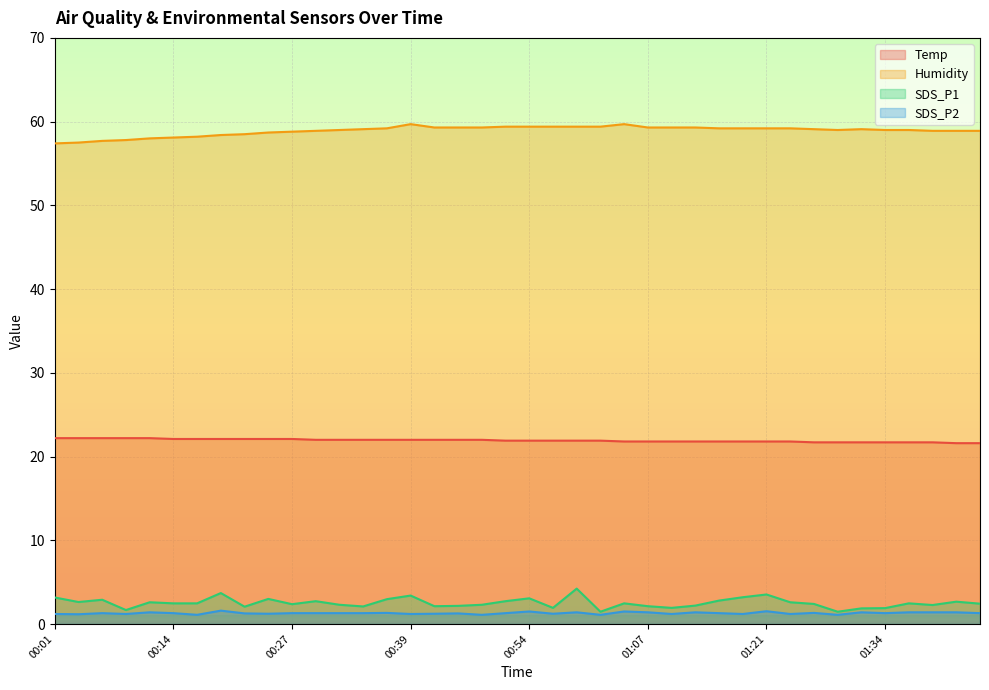

How many lines are shown in the chart?

4